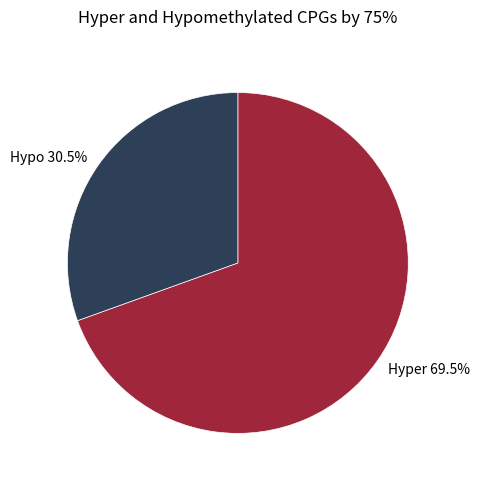

Count the number of slices in the pie.

2